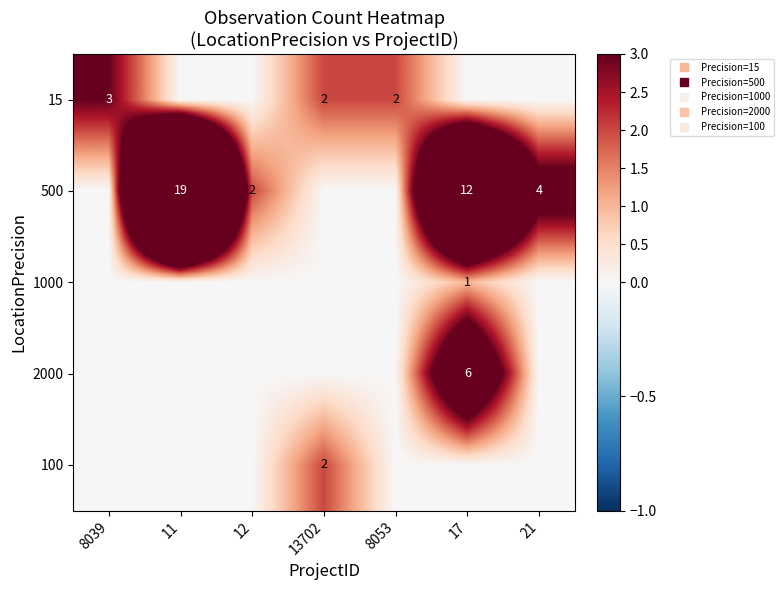

Which series has the widest spread of values?

500